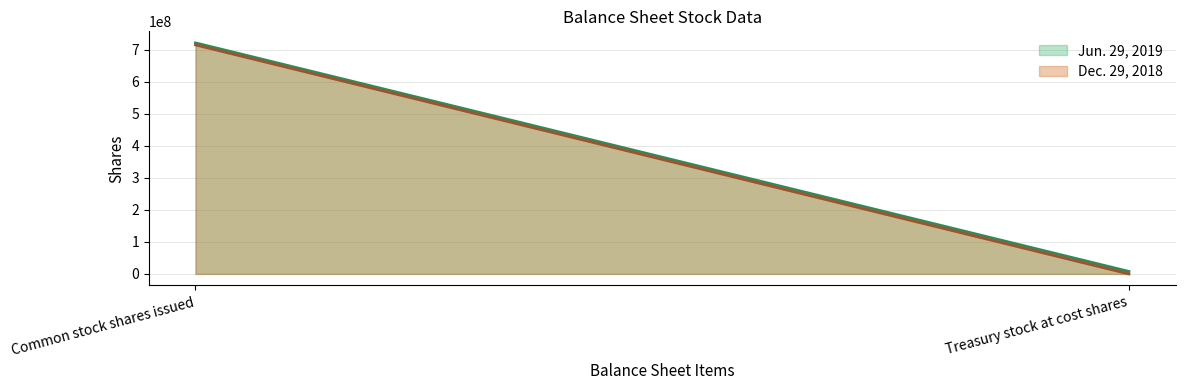

At which label does Jun. 29, 2019 reach its minimum?

Treasury stock at cost shares